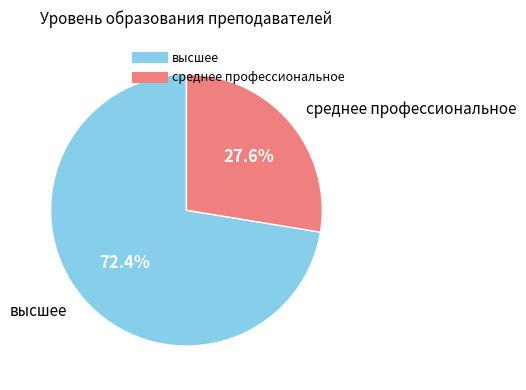

To the nearest percent, what portion does высшее represent?

72%